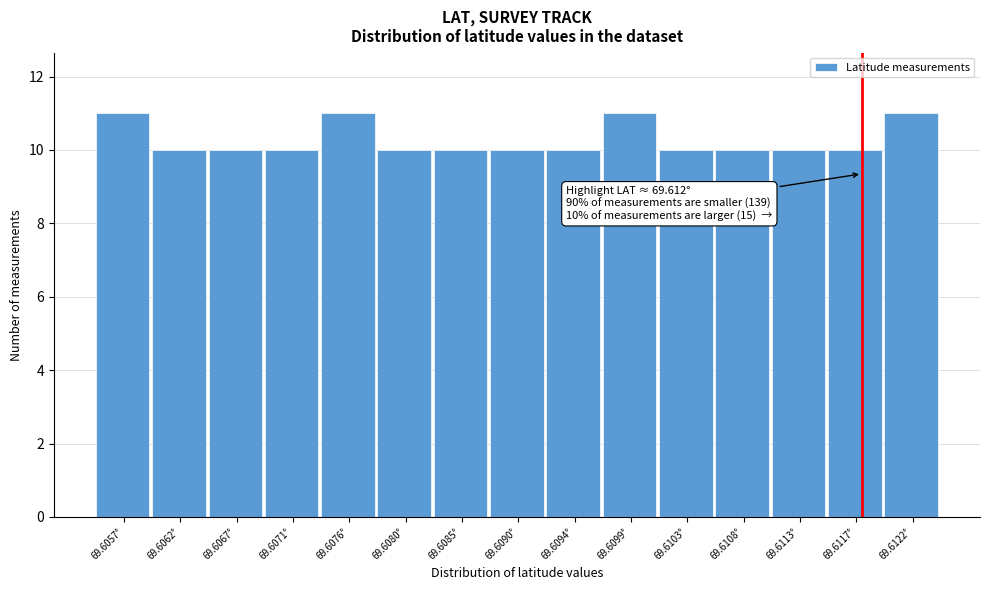

Reading right to left, what are all the values shown in this chart?

11	10	10	10	10	11	10	10	10	10	11	10	10	10	11